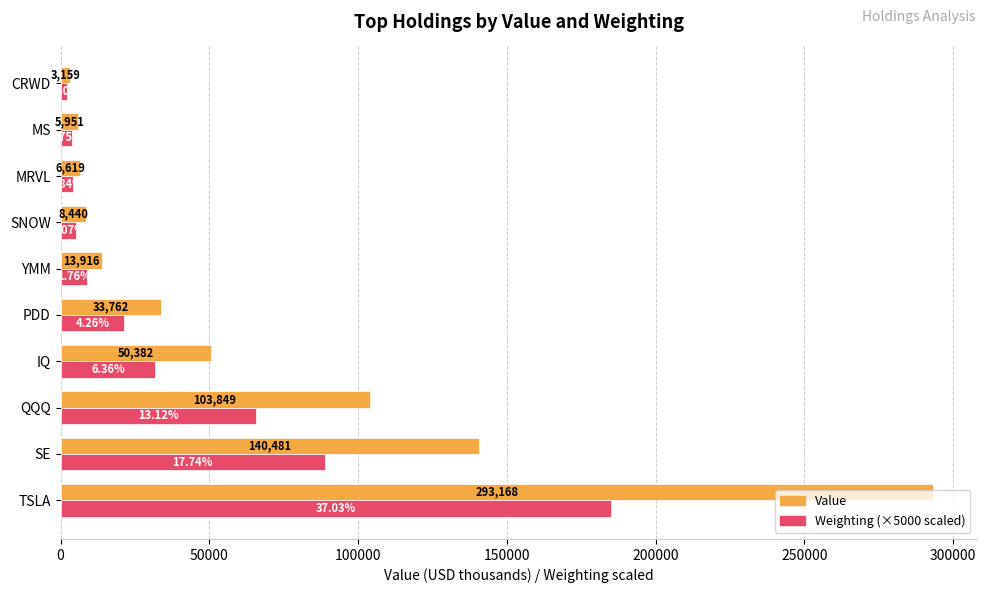

What is the spread (max minus min) of values at TSLA?

108023.0